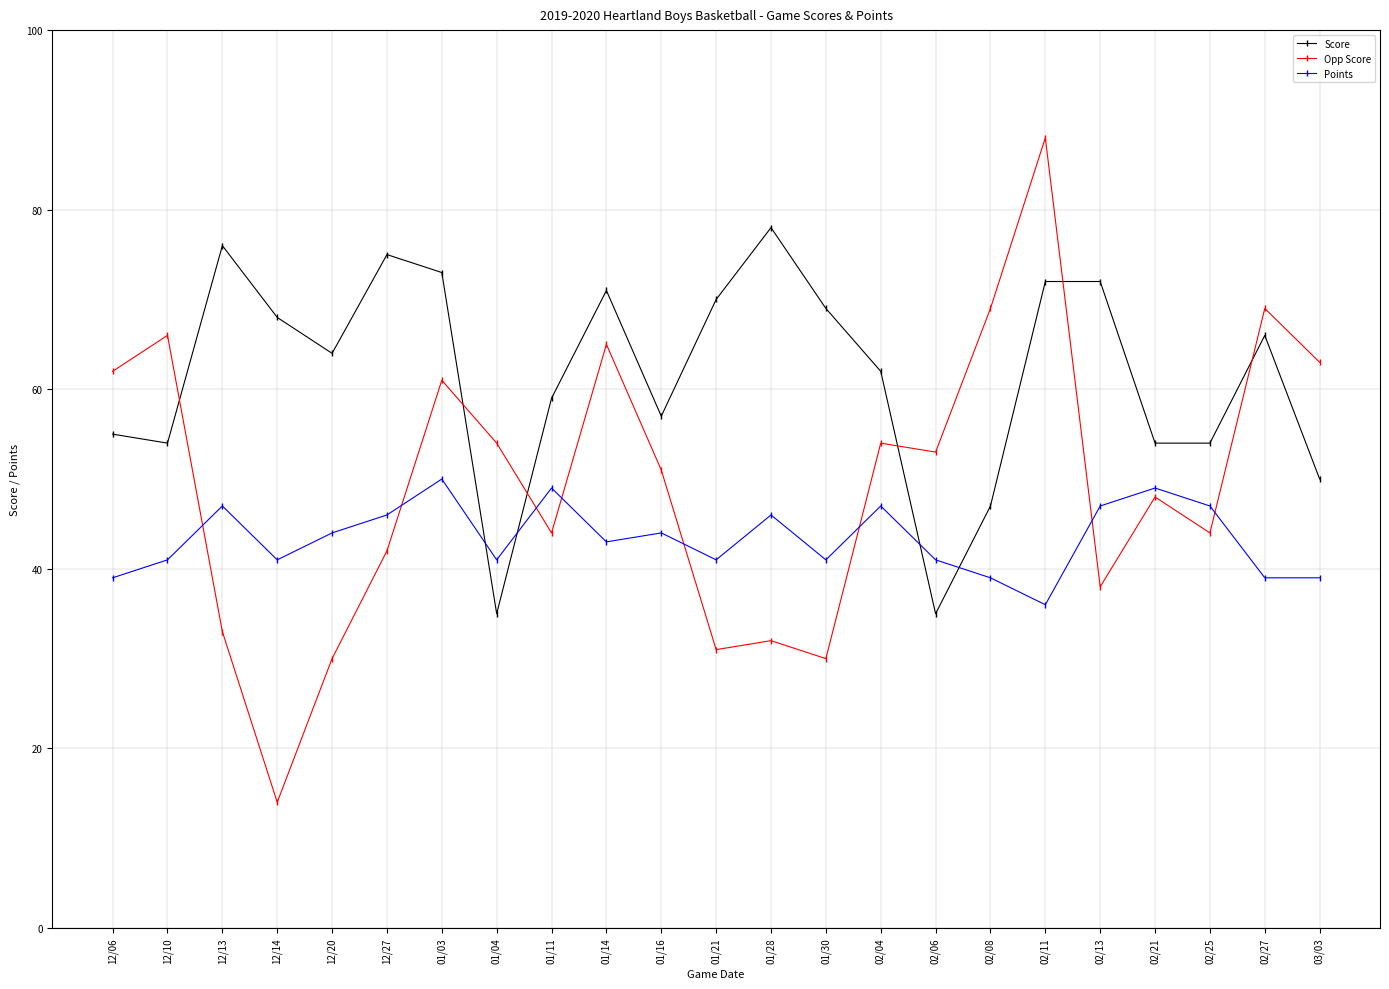

What is the label of the 23rd point from the right?

12/06